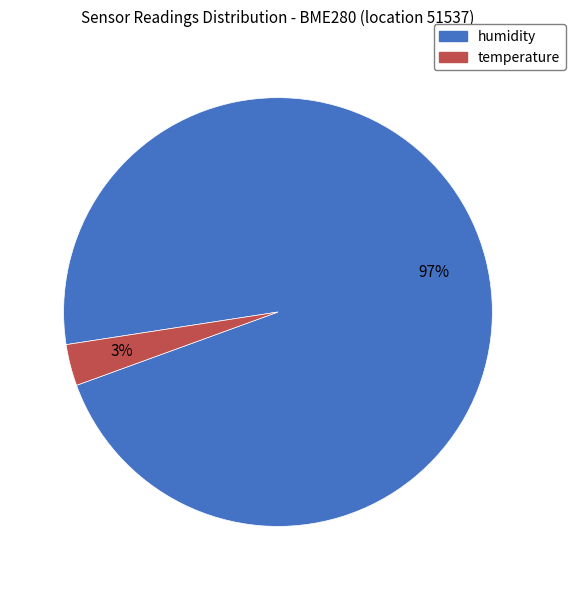

Which slice is the largest?

humidity